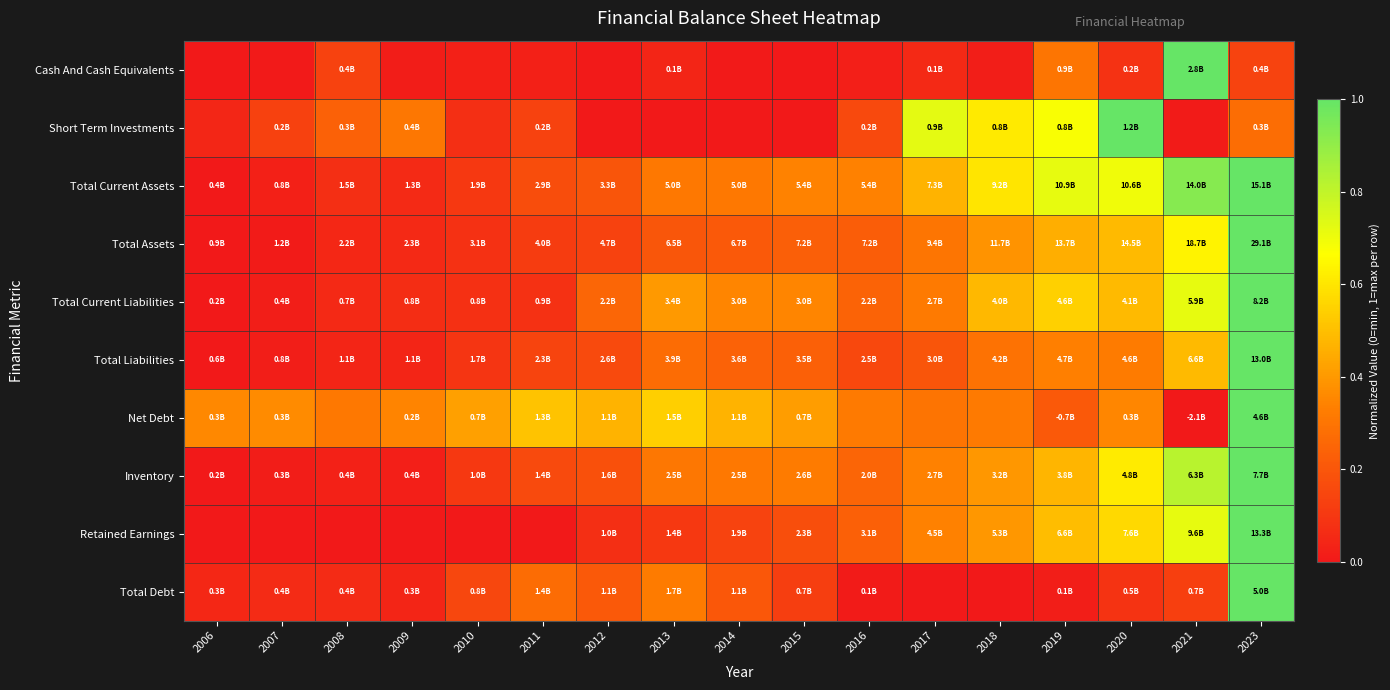

Which has a higher value, 2012 or 2019?

2019